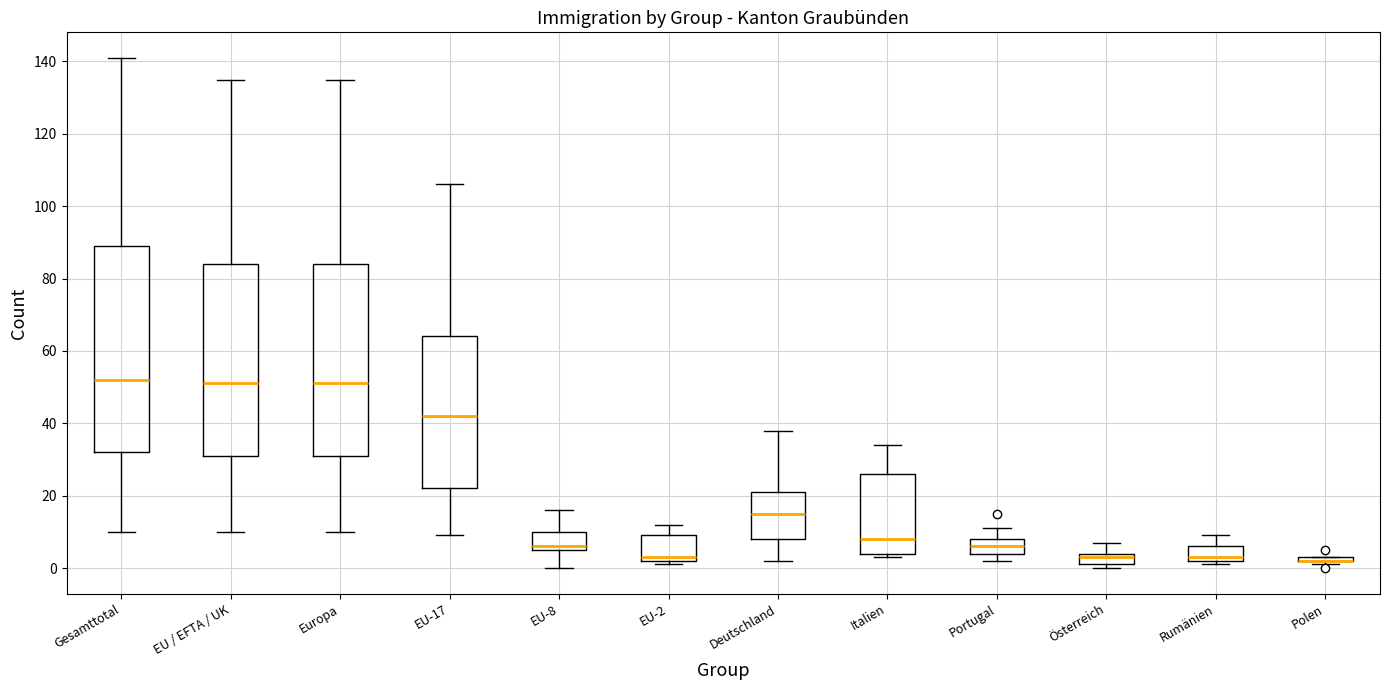

Where is the upper edge of the box for EU-17 on the y-axis? The values are not printed on the chart, so give them approximately, as read against the axis.

64